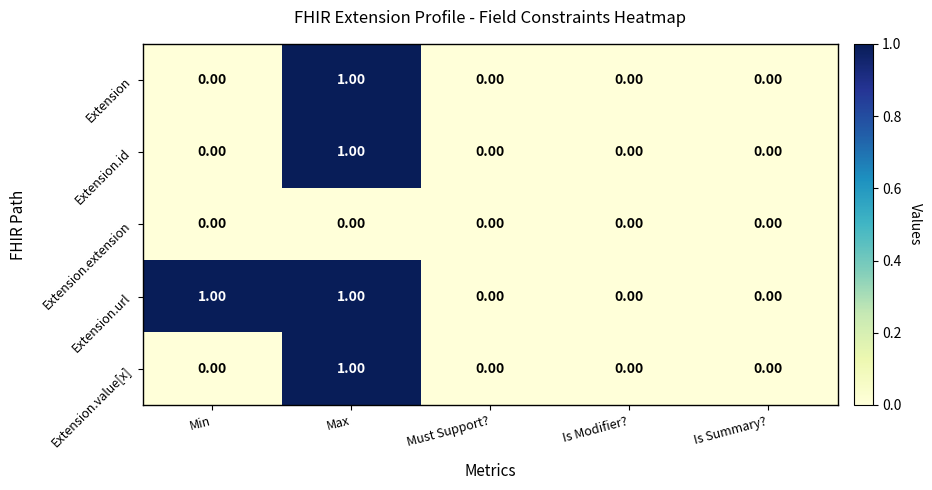

Which series has the largest total across all categories?

Extension.url